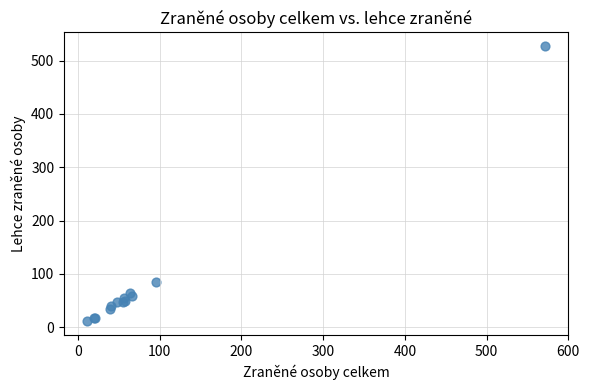

What Y value in the scatter plot is closest to 269?

85